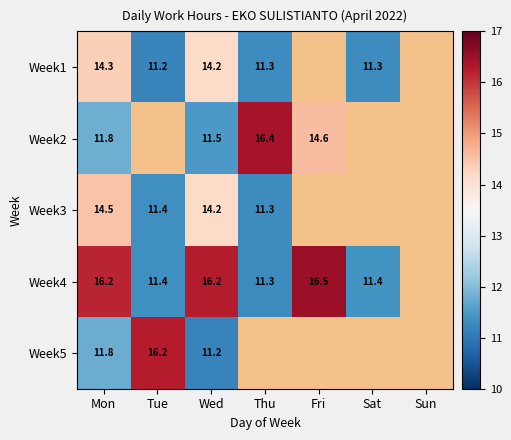

Is the value of Week2 at Wed greater than the value of Week1 at Tue?

Yes